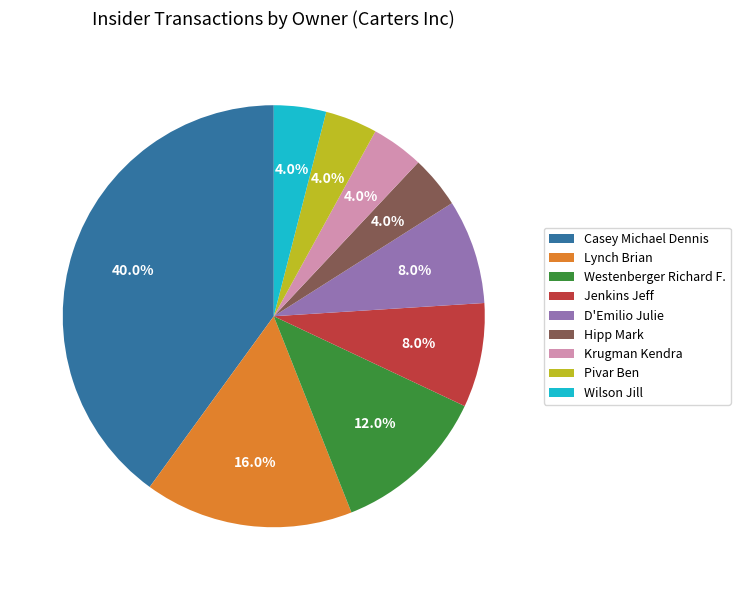

To the nearest percent, what portion does Lynch Brian represent?

16%